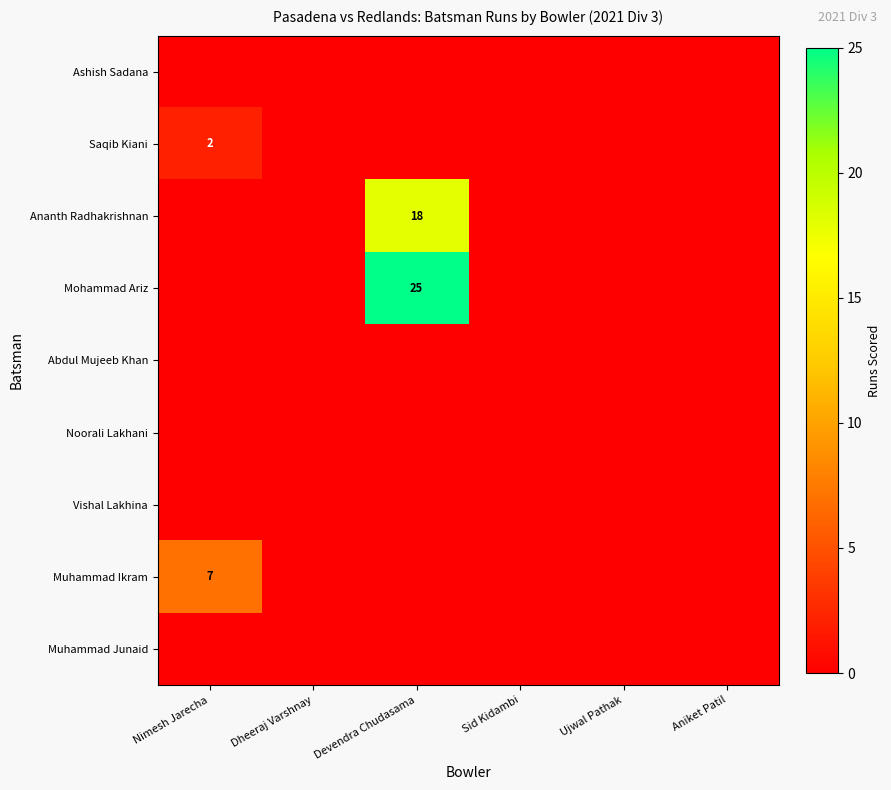

Which category has the lowest value across all series?

Nimesh Jarecha